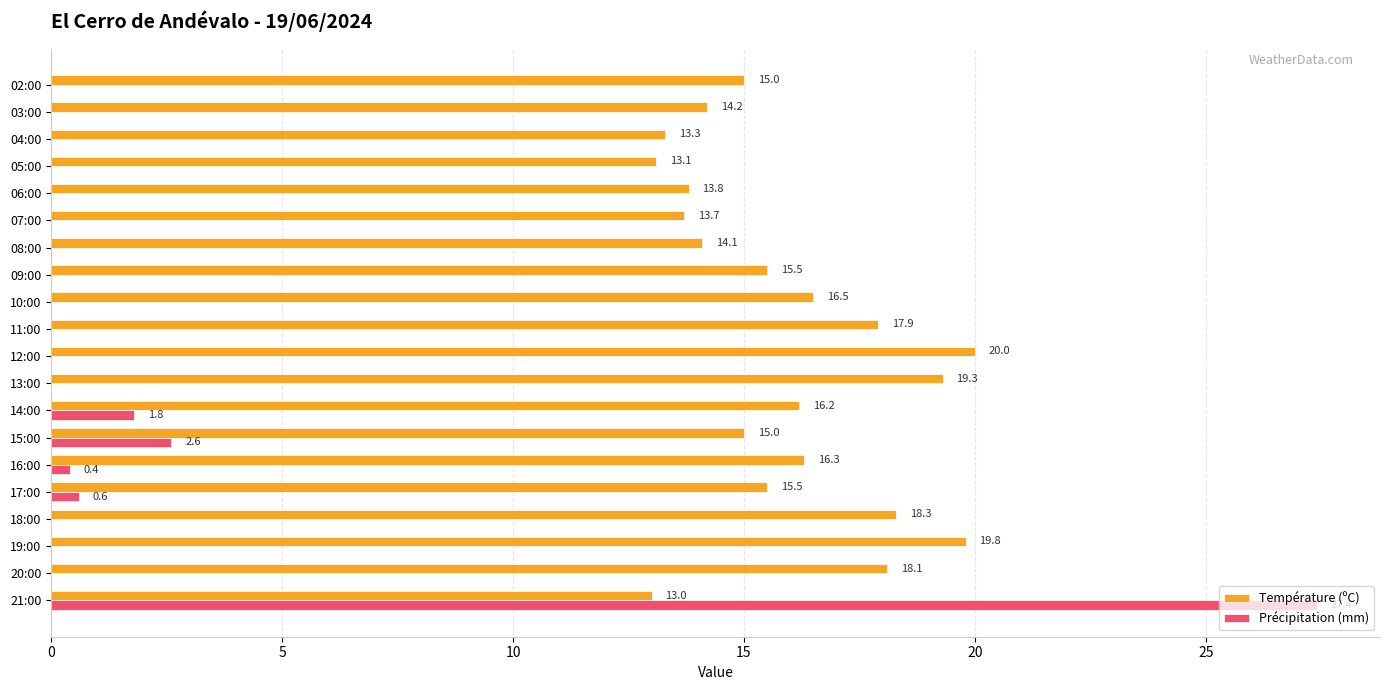

What is the sum of the Précipitation (mm) values at 03:00 and 15:00?

2.6